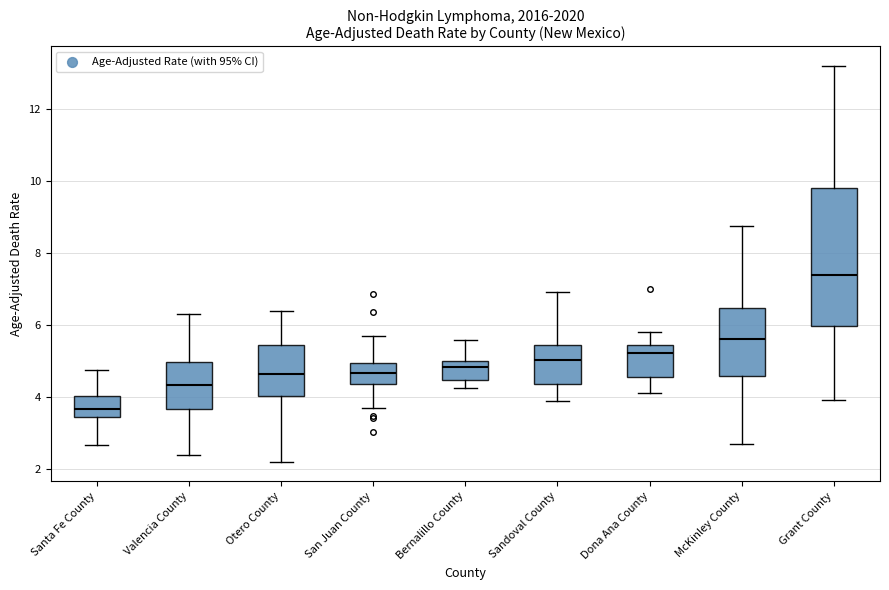

Which box is the tallest, from its lower edge to its upper edge?

Grant County